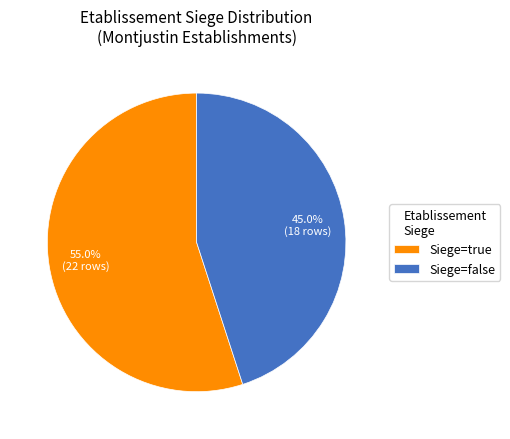

Does any single category account for the majority?

Yes